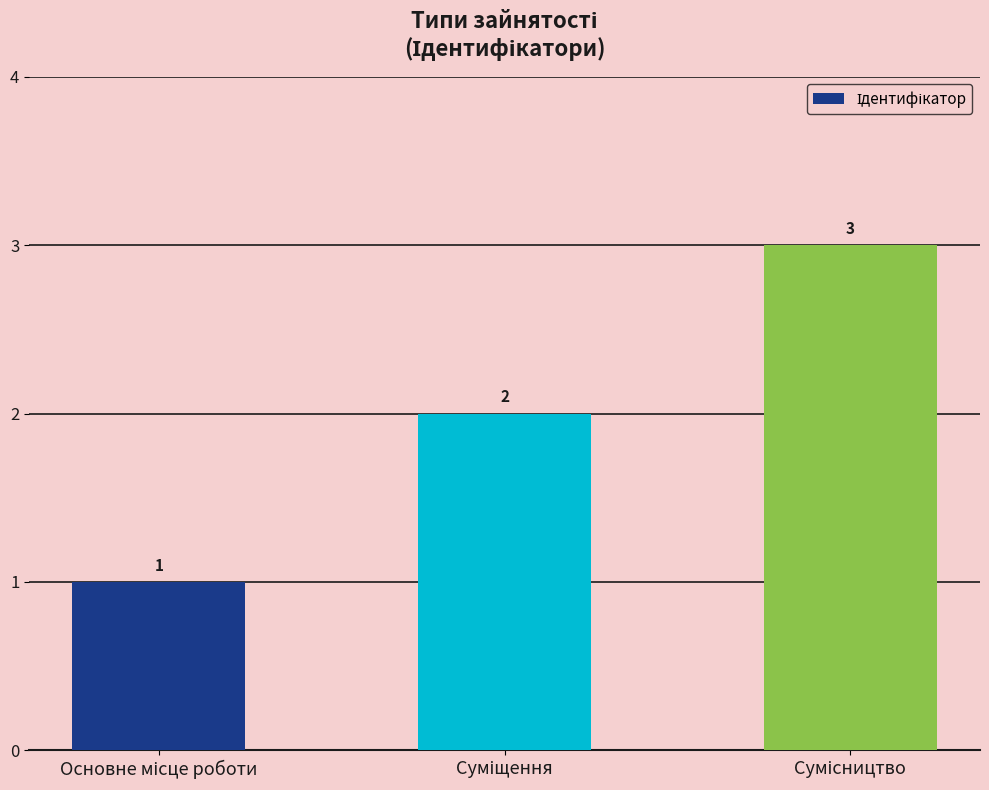

What is the maximum value shown in the chart?

3